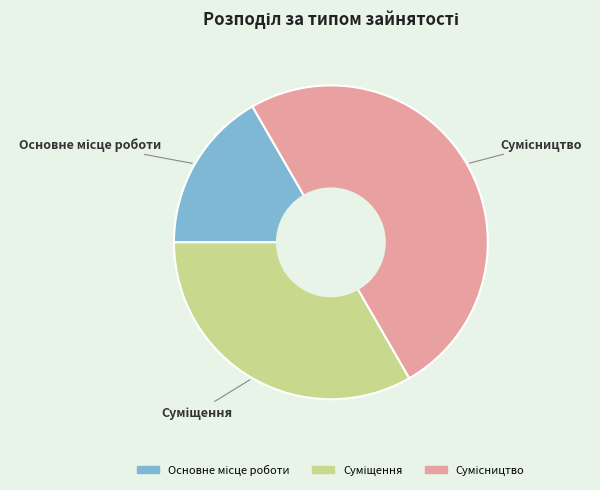

Do Основне місце роботи and Суміщення together represent more than half of the pie?

No